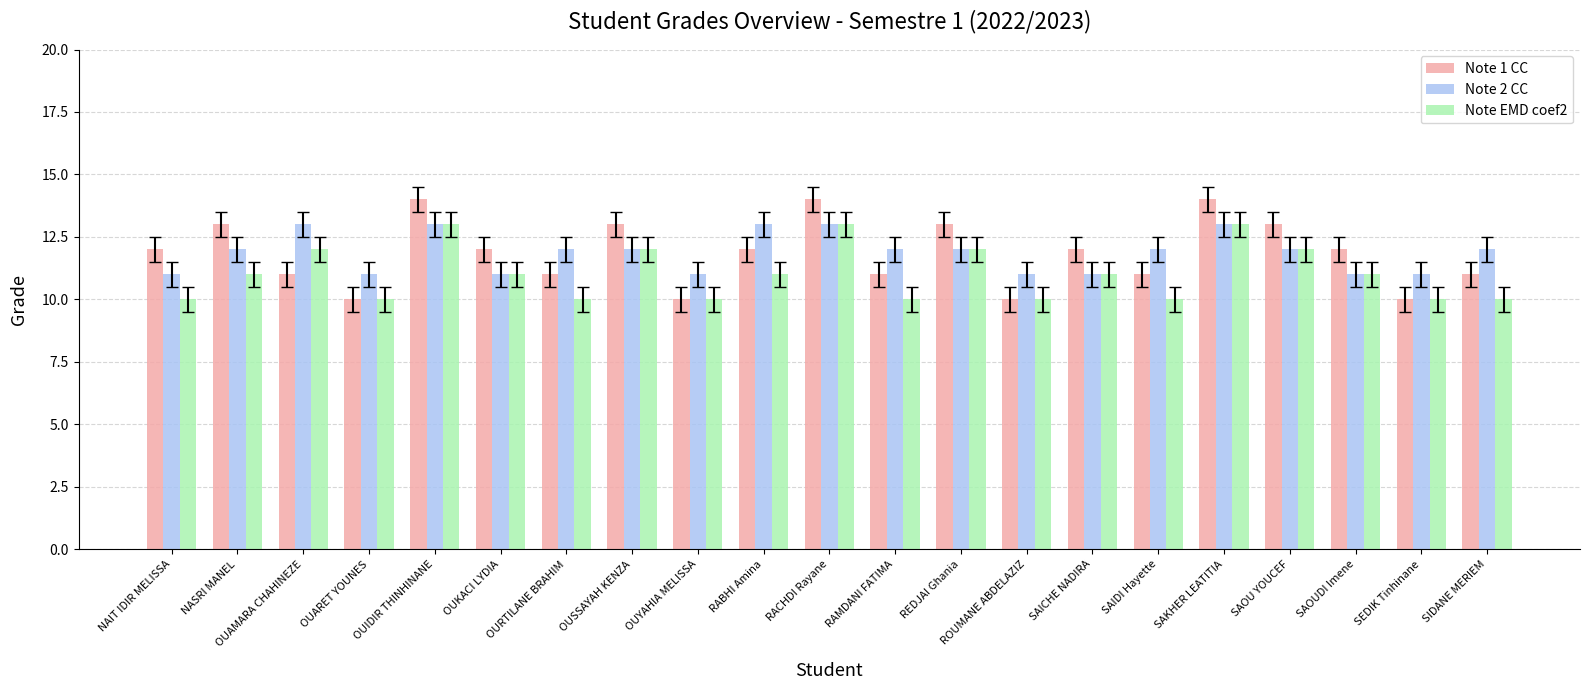

What is the label of the 16th bar from the right?

OUKACI LYDIA